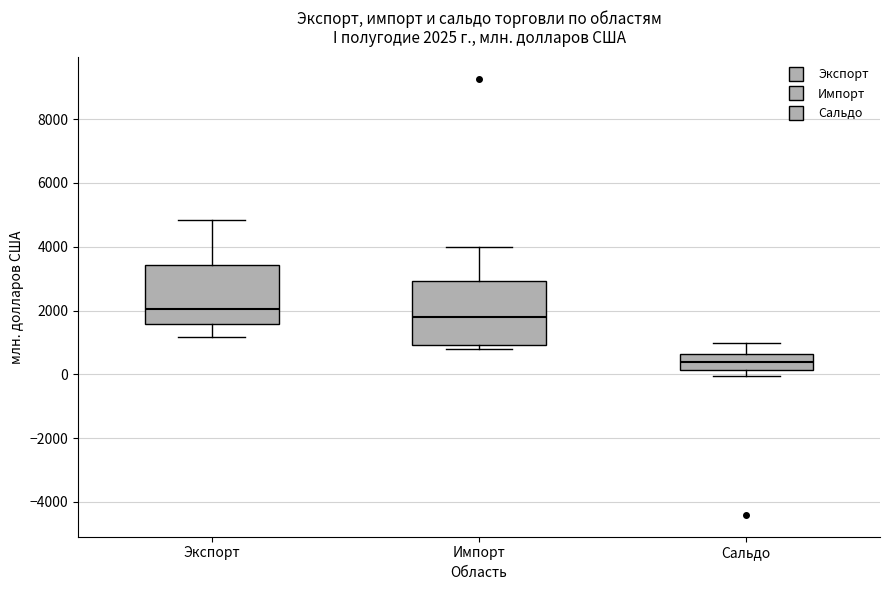

Which box has the lowest median line?

Сальдо